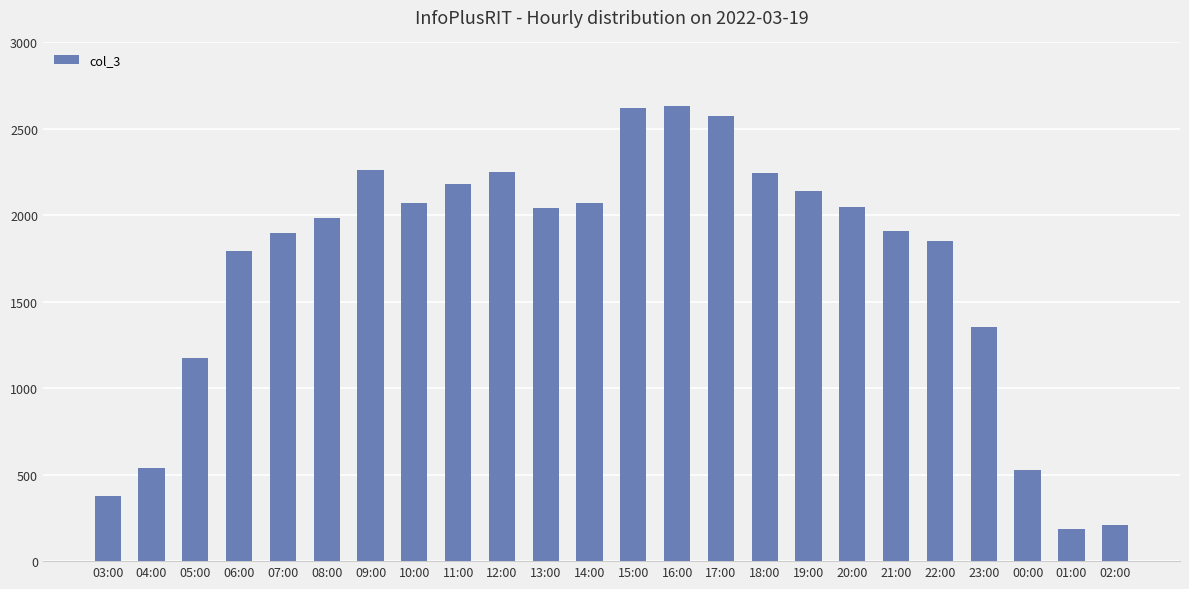

What is the difference between the second highest and minimum values?

2435